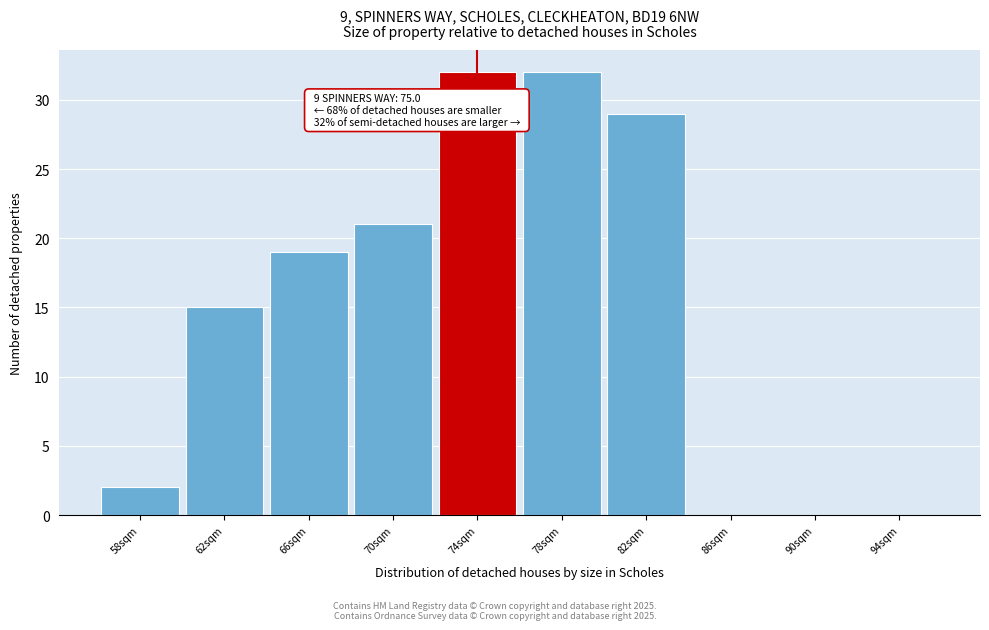

Reading left to right, transcribe all the data shown in this chart.

58sqm=2	62sqm=15	66sqm=19	70sqm=21	74sqm=32	78sqm=32	82sqm=29	86sqm=0	90sqm=0	94sqm=0